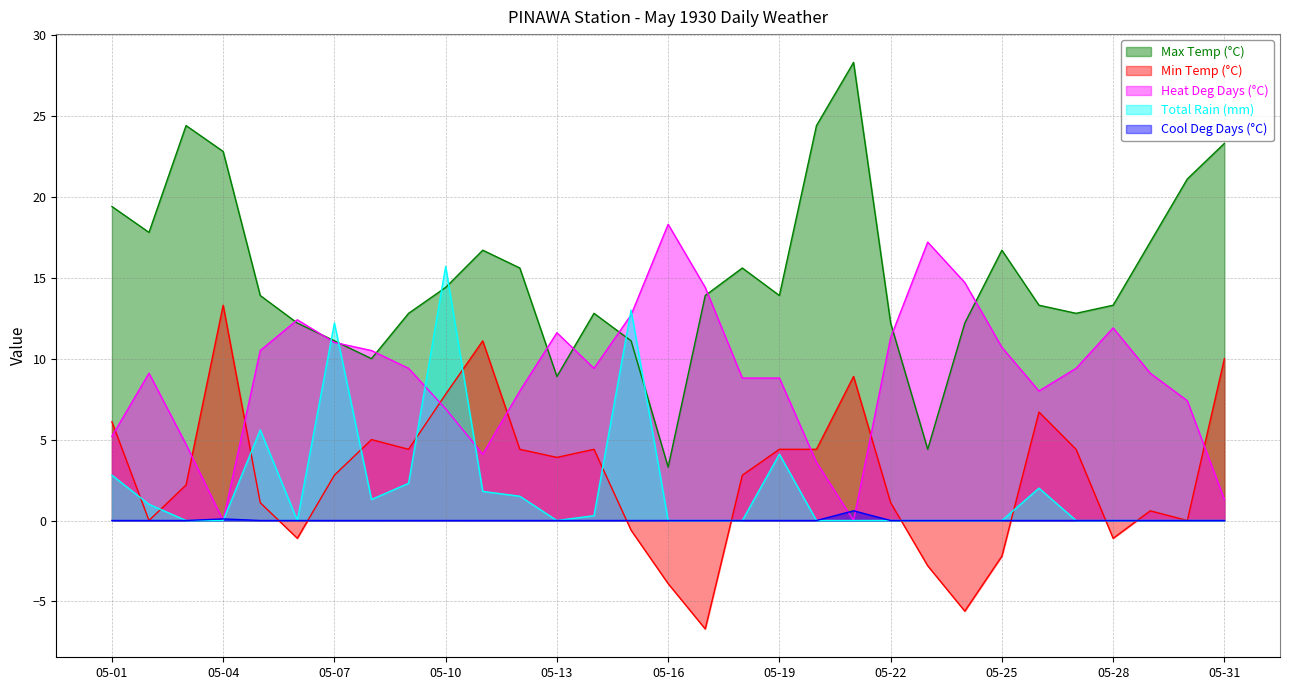

In Min Temp (°C), how many points are lower than both neighbors (excluding endpoints)?

8